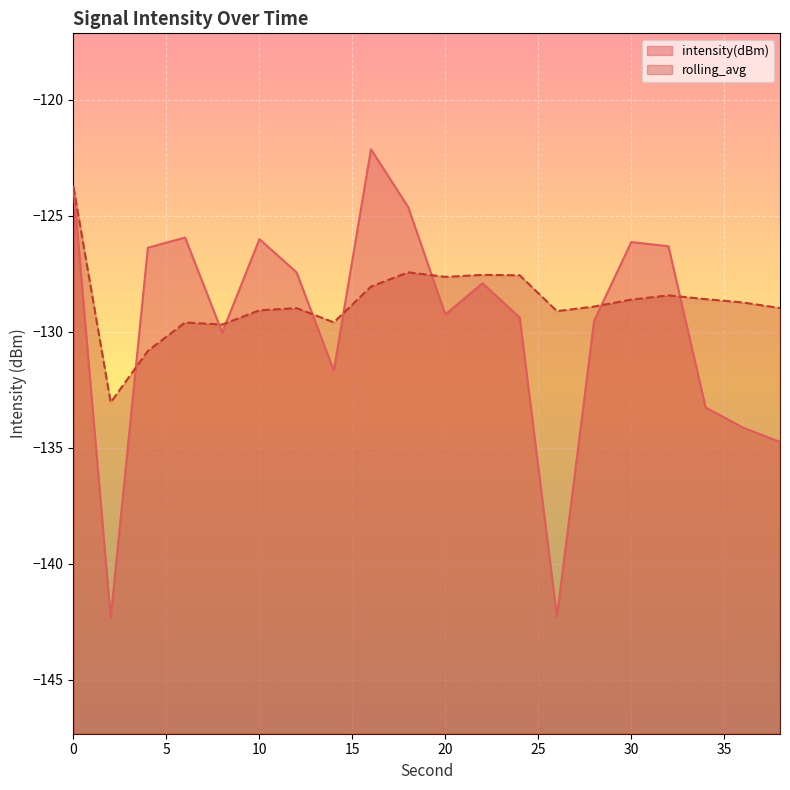

At which category does rolling_avg reach its first local valley?

2